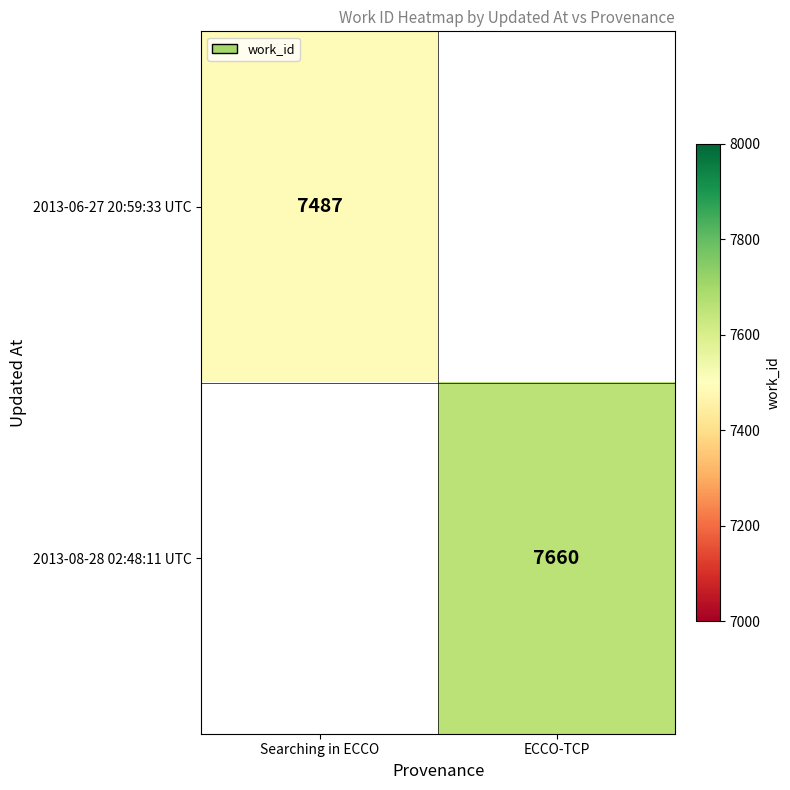

Is it true that 2013-08-28 02:48:11 UTC equals 7660 at ECCO-TCP?

True